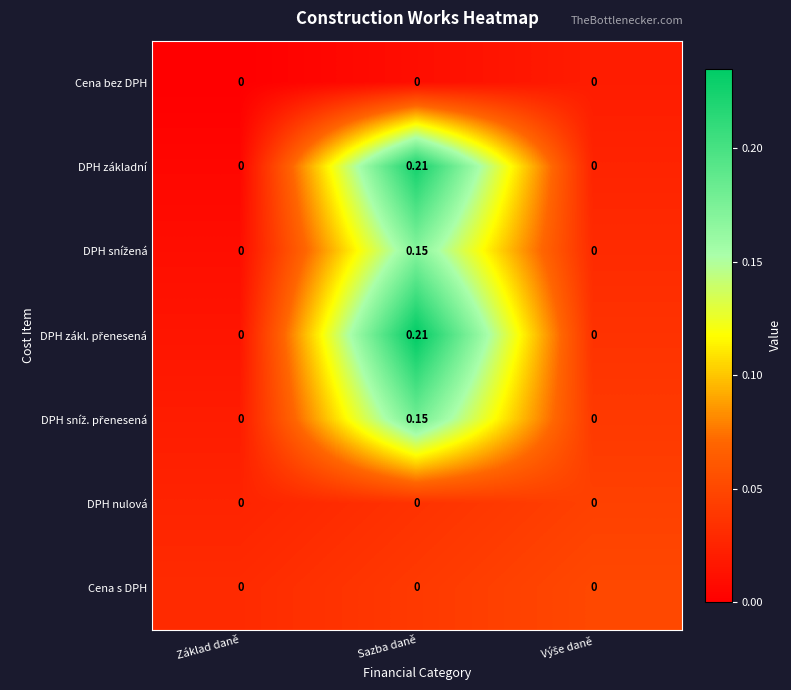

How many data points does each series have?

3